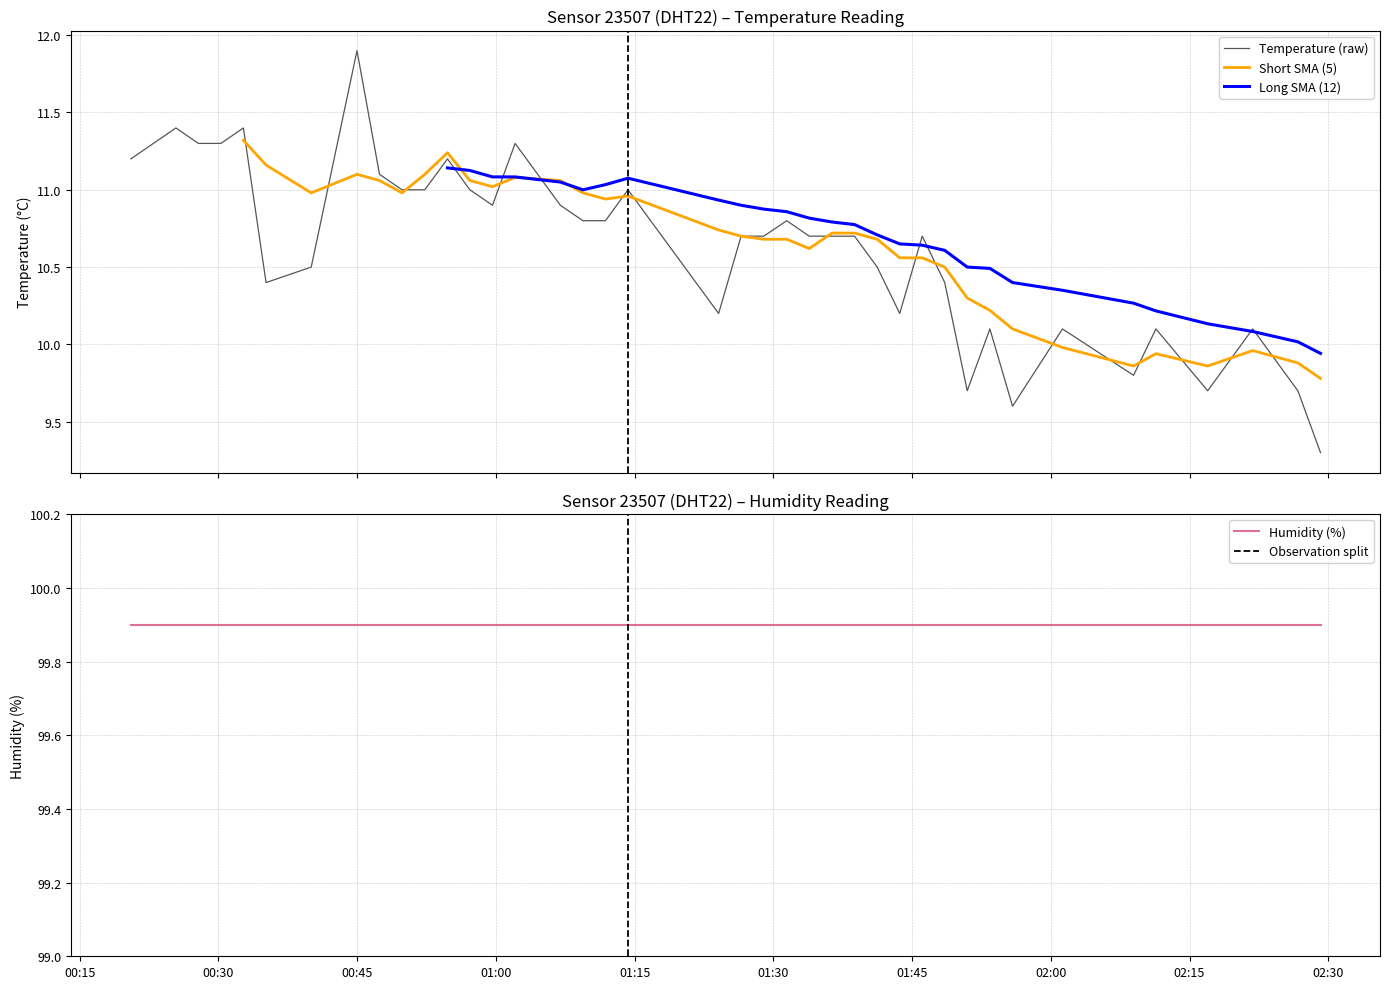

Which label corresponds to the largest value in the chart?

2023-04-25T00:44:59